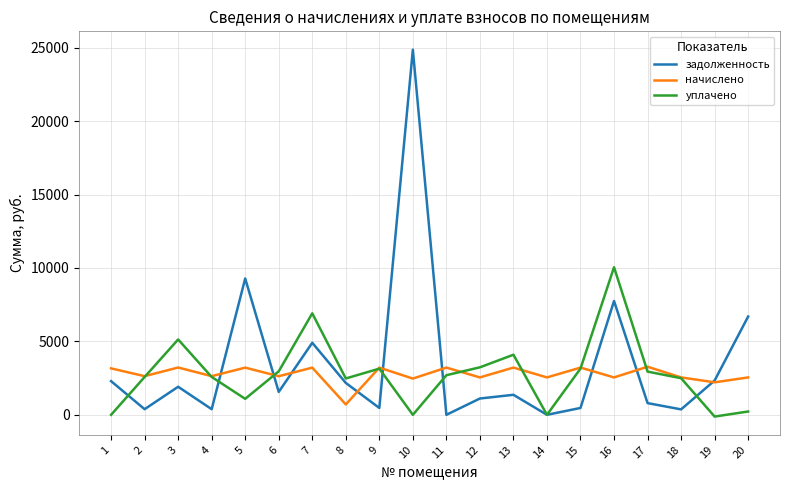

Which series has the largest range (max minus min)?

задолженность